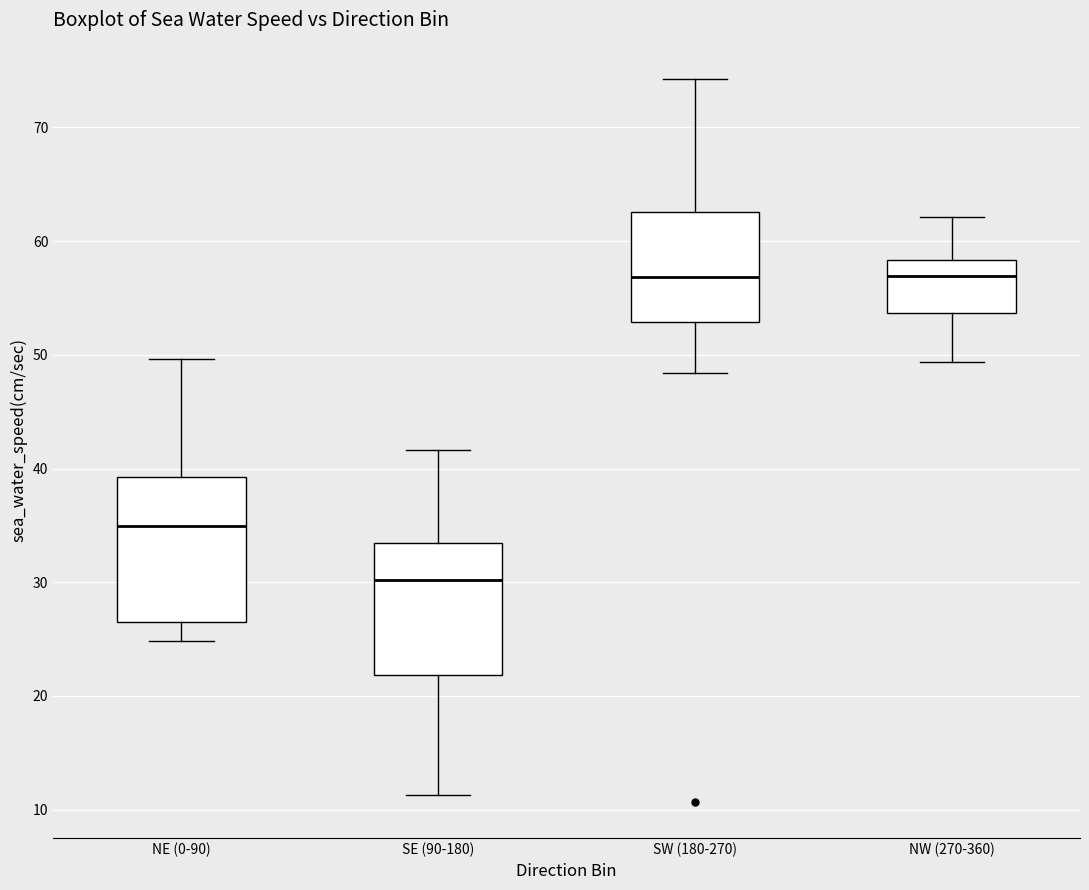

Which box has the lowest median line?

SE (90-180)